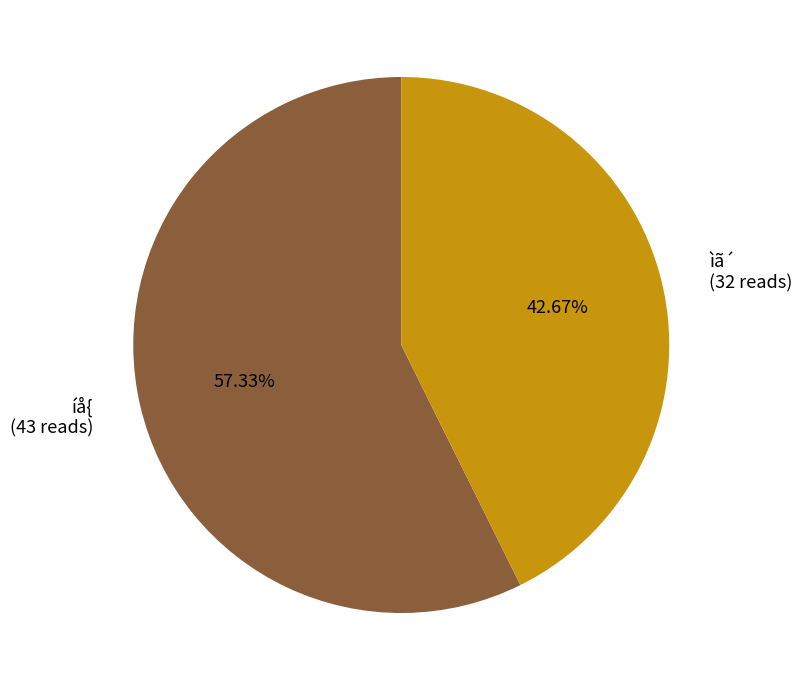

Is there any slice that represents more than half of the pie?

Yes